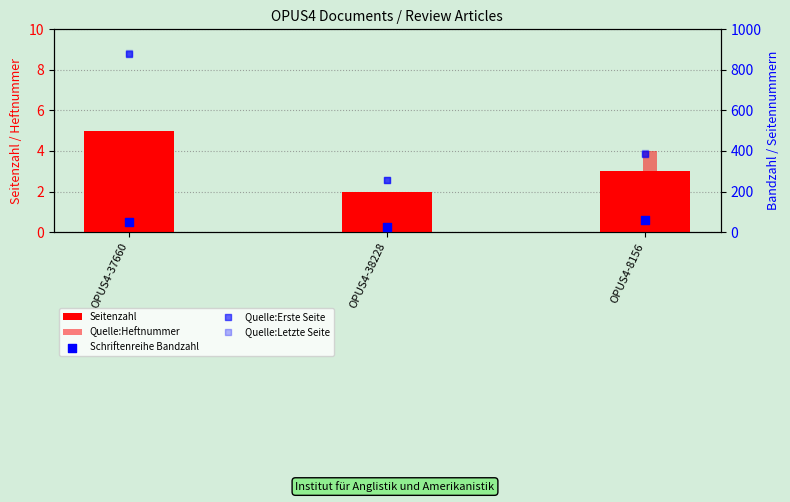

At how many categories does at least one series exceed 677?

1